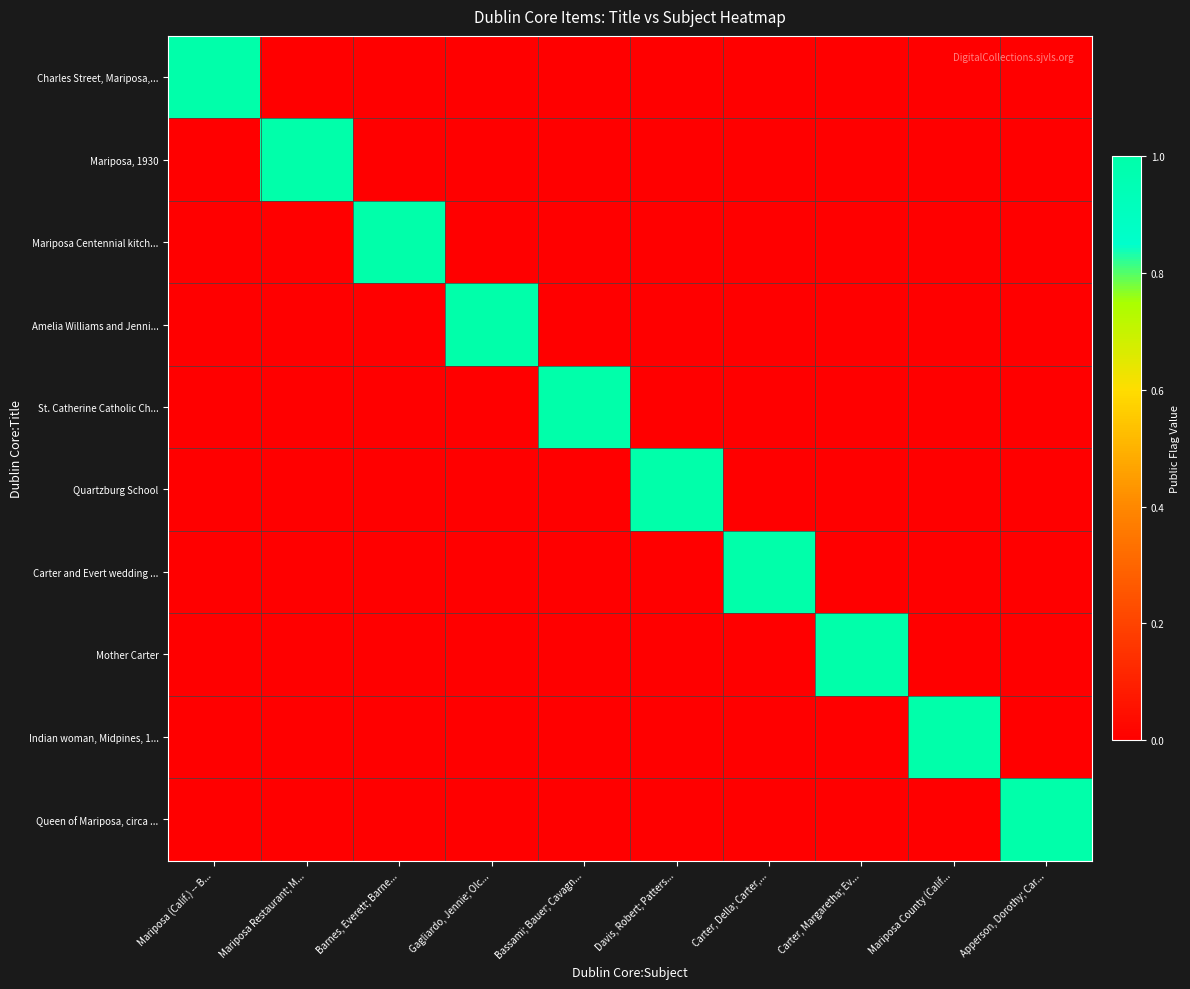

Rank the series by their maximum value, from lowest to highest.

Charles Street, Mariposa,..., Mariposa, 1930, Mariposa Centennial kitch..., Amelia Williams and Jenni..., St. Catherine Catholic Ch..., Quartzburg School, Carter and Evert wedding ..., Mother Carter, Indian woman, Midpines, 1..., Queen of Mariposa, circa ...